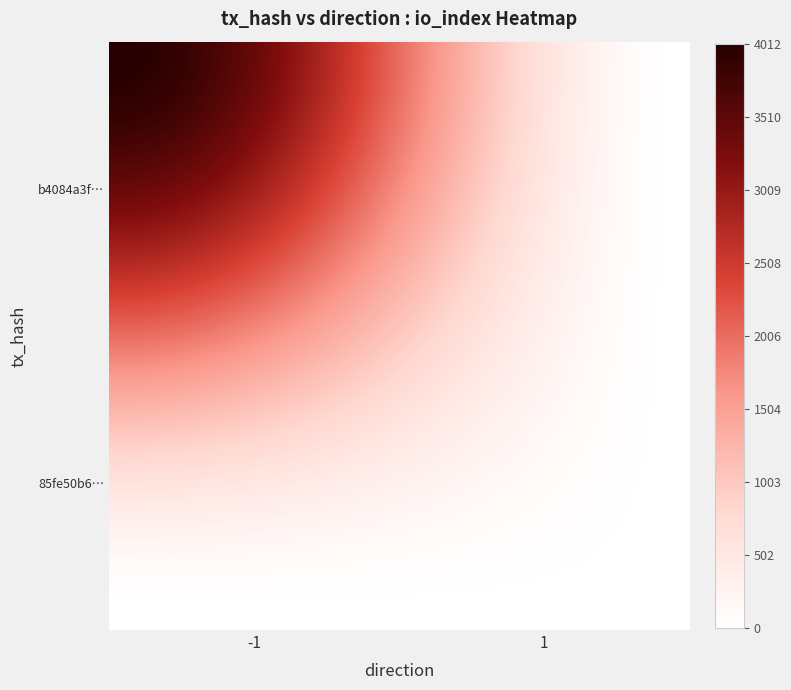

What is the greatest value displayed?

4012.0